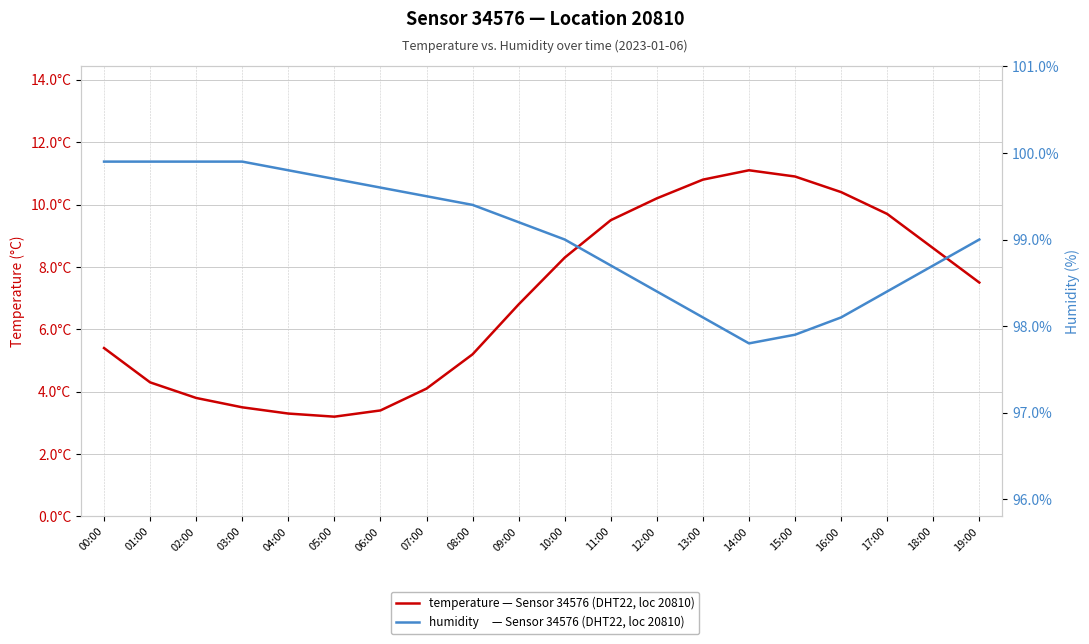

At which category does temperature — Sensor 34576 (DHT22, location 20810) reach its first local valley?

05:00